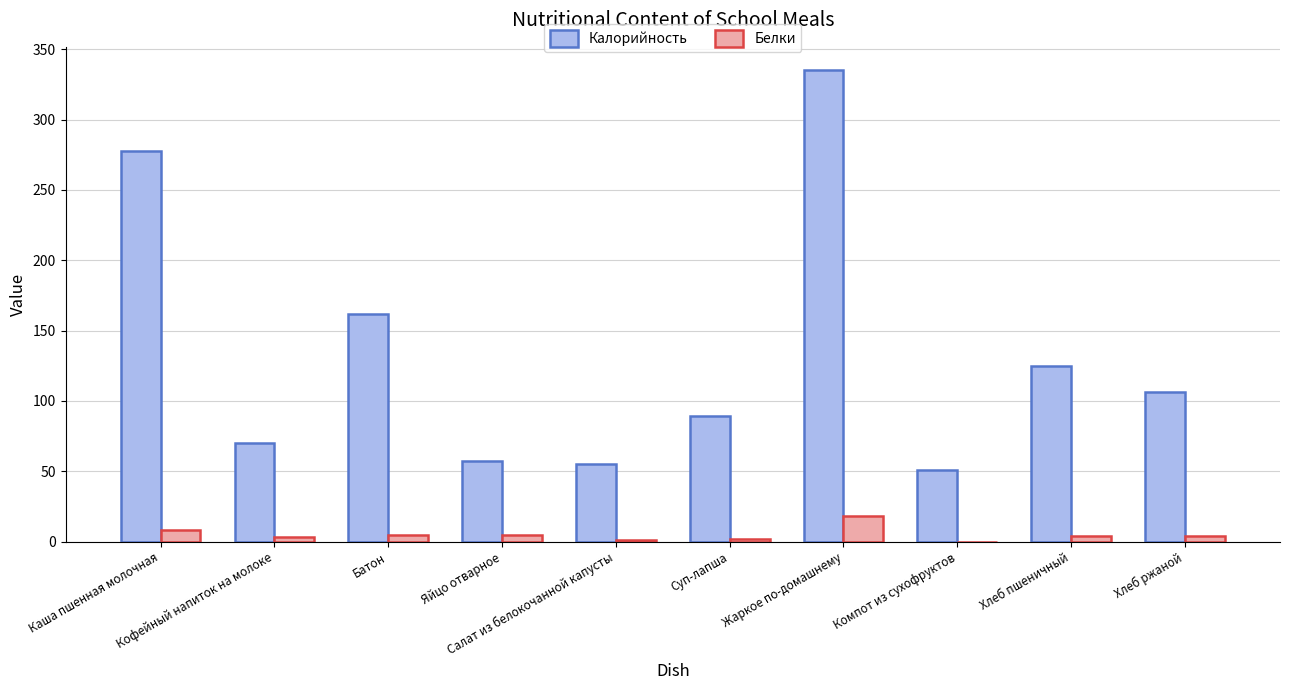

What value does the Калорийность series have at Батон?

162